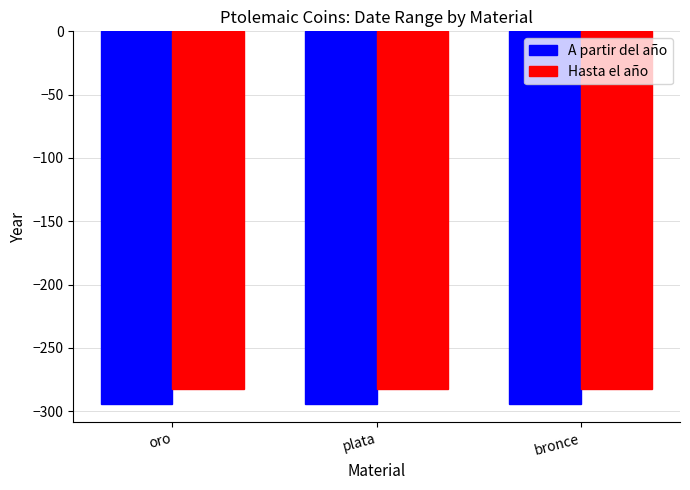

What is the label of the 1st bar from the left?

oro